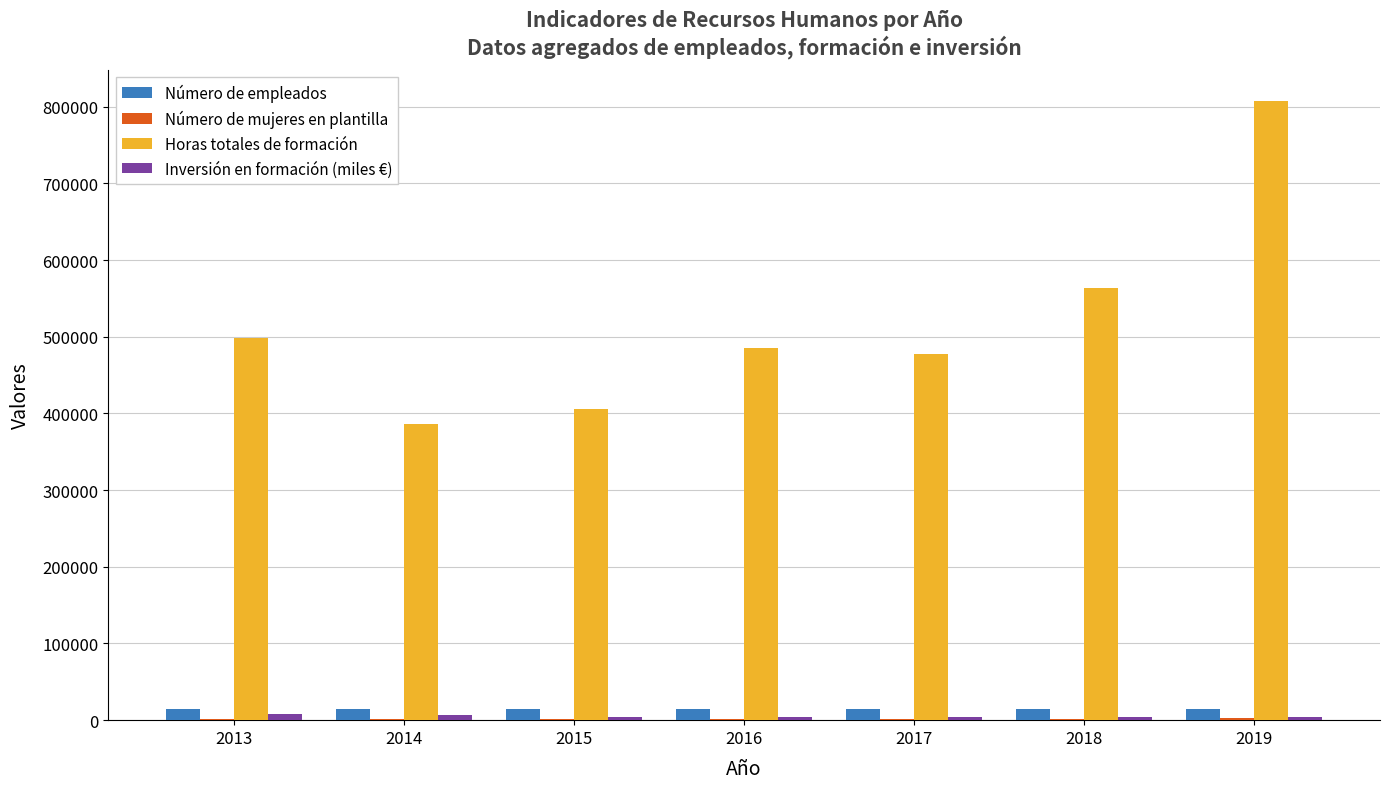

What is the sum of all Número de empleados values?

101487